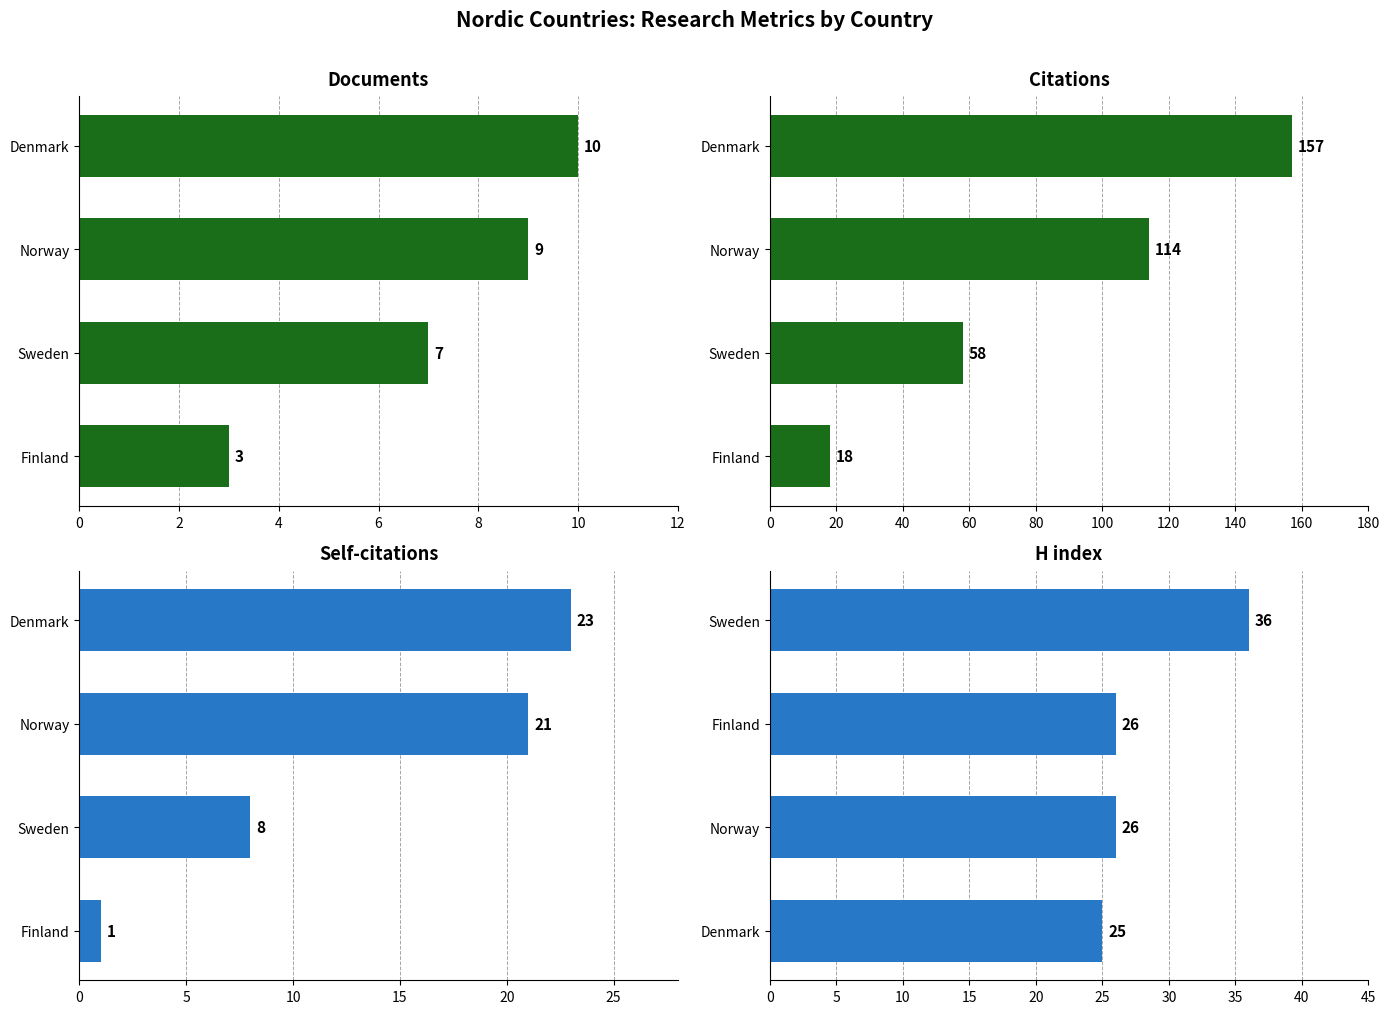

The value of Citations at Finland is 18. True or false?

True